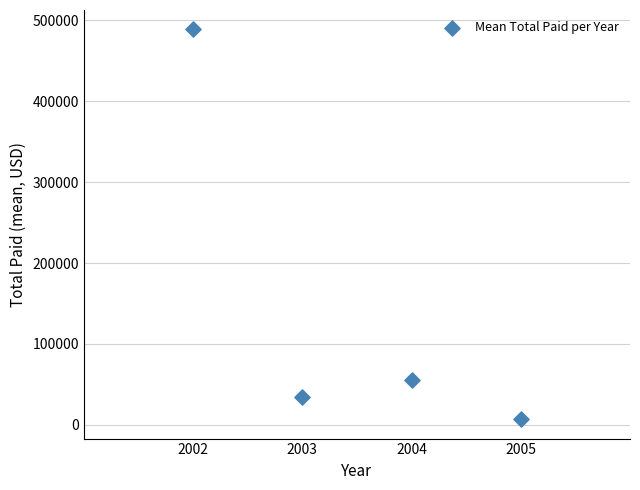

What Y value in the scatter plot is closest to 247913?

55227.9